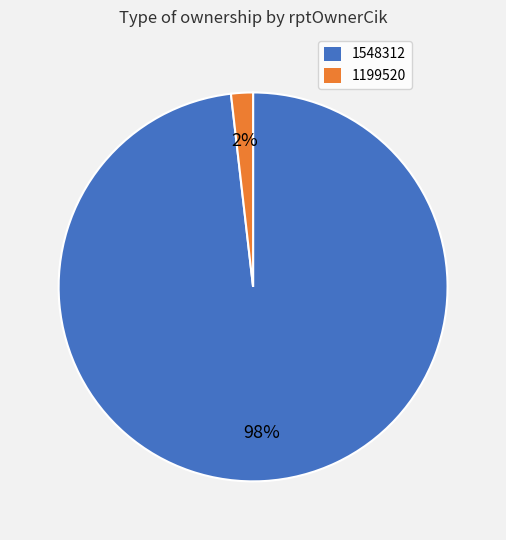

Which has a higher value, 1548312 or 1199520?

1548312